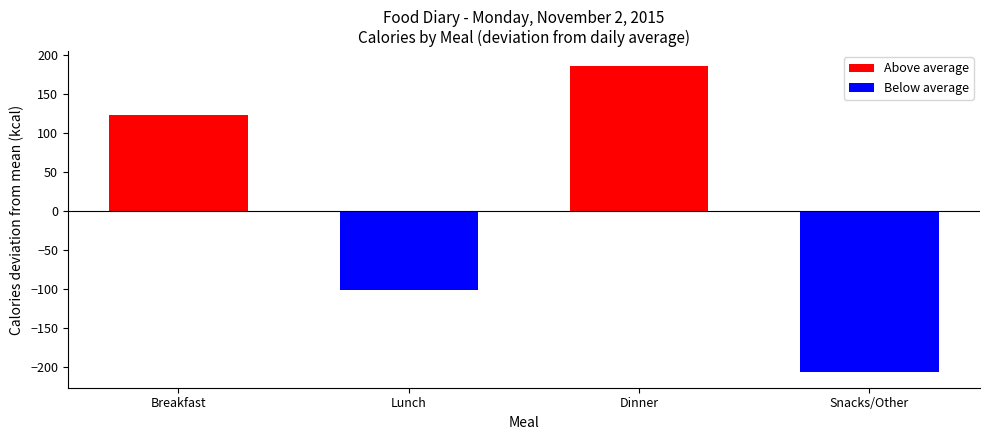

How many values are below zero?

2